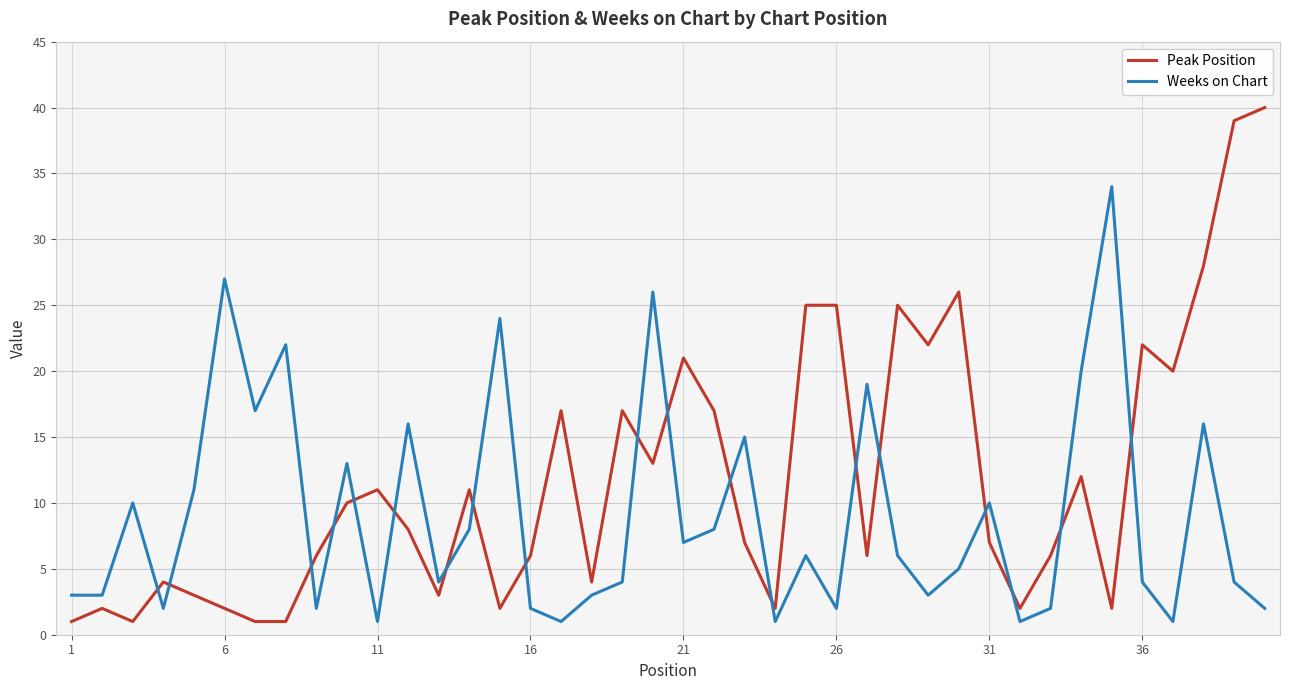

What is the maximum value shown in the chart?

40